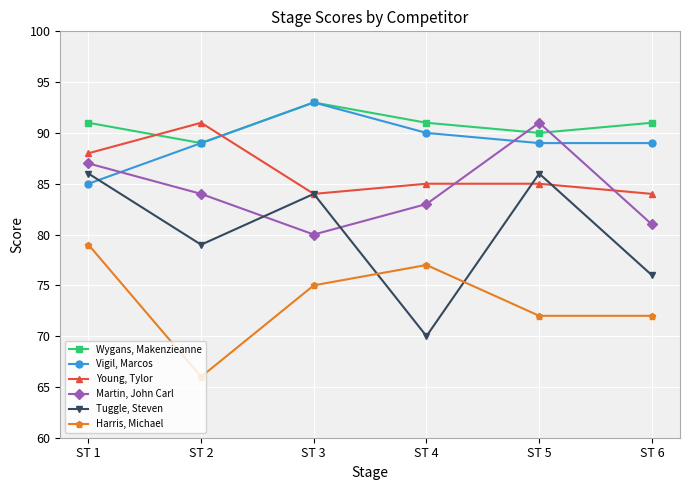

Which category has the lowest value in the Harris, Michael series?

ST 2